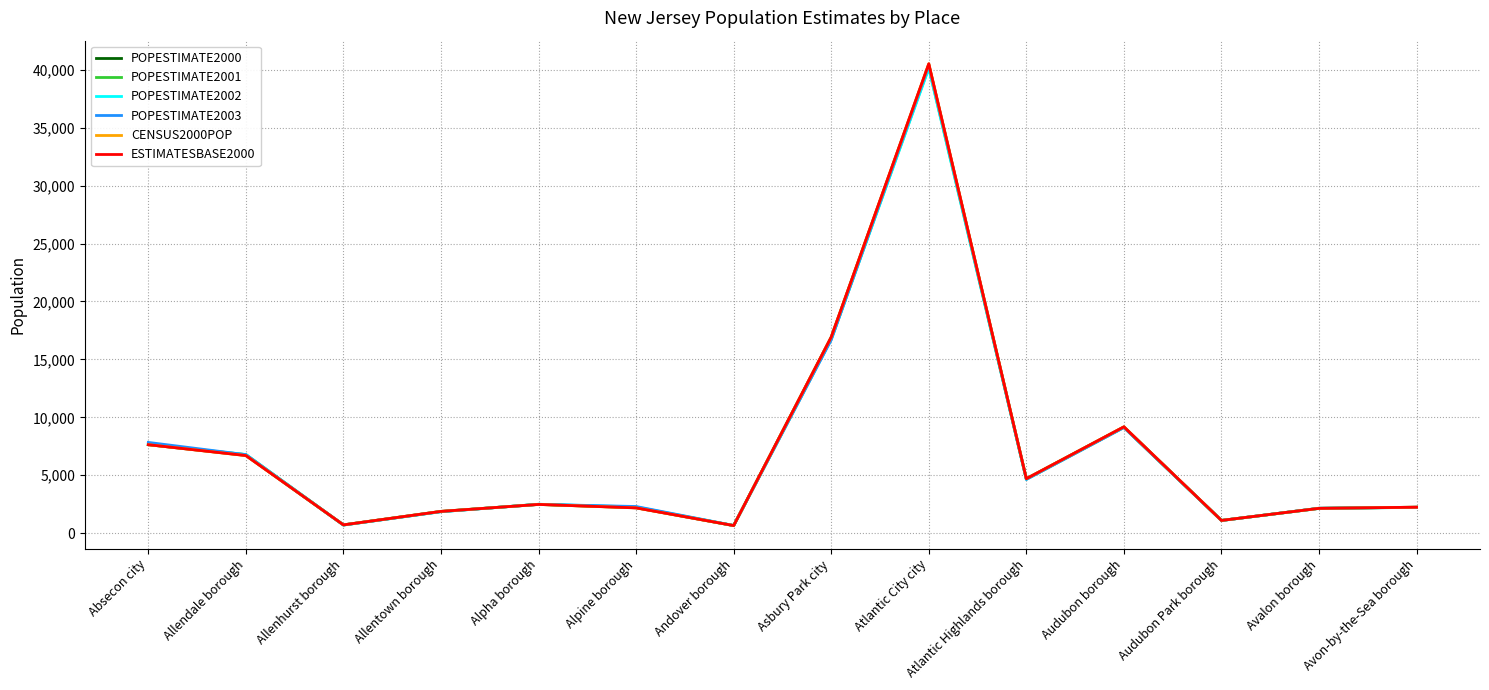

What is the label of the 8th point from the right?

Andover borough